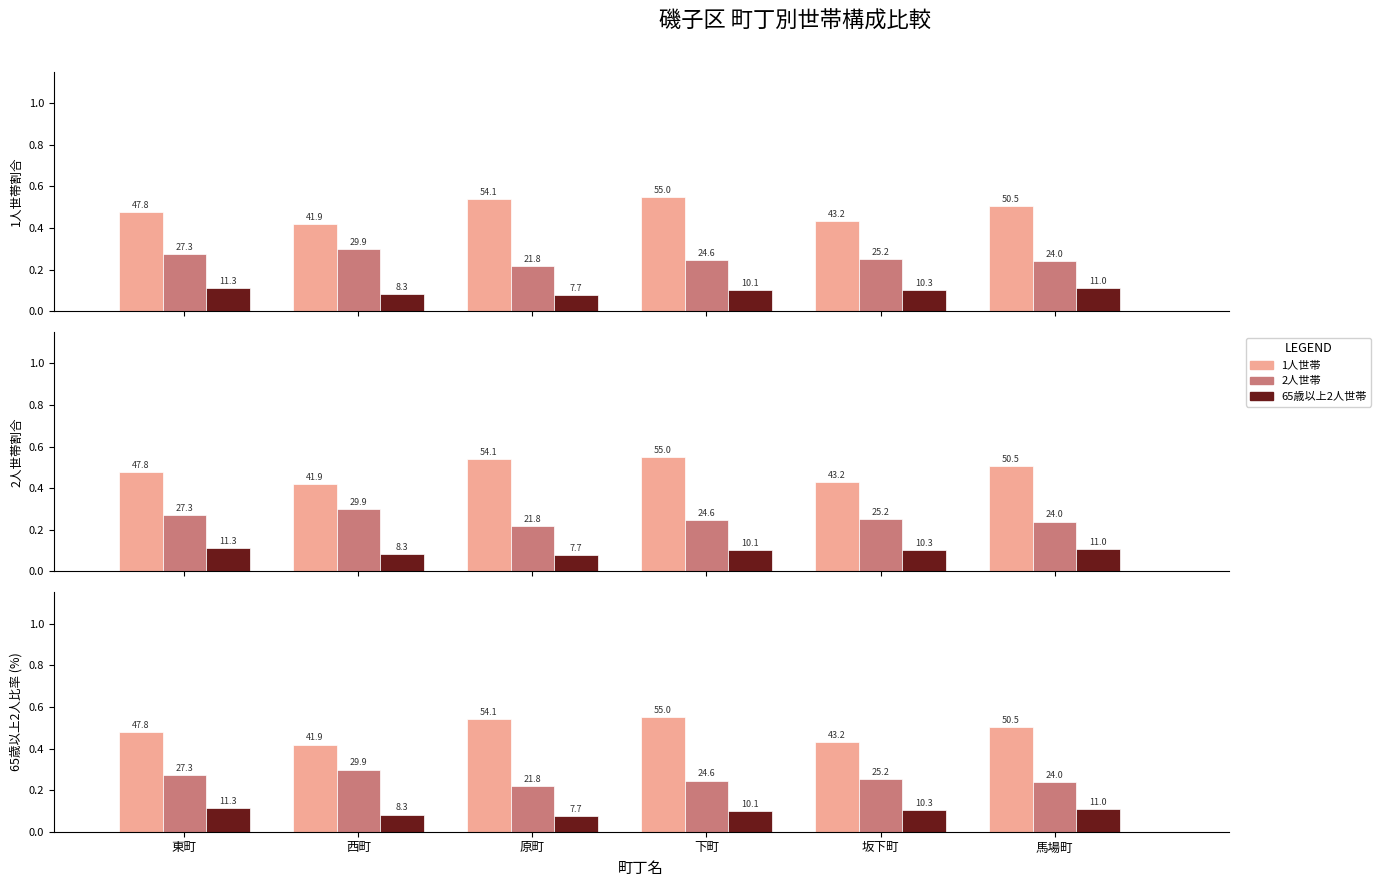

Reading left to right, extract all data points from this chart.

1人世帯: 0.5	0.4	0.5	0.6	0.4	0.5
2人世帯: 0.3	0.3	0.2	0.2	0.3	0.2
65歳以上2人: 0.1	0.1	0.1	0.1	0.1	0.1